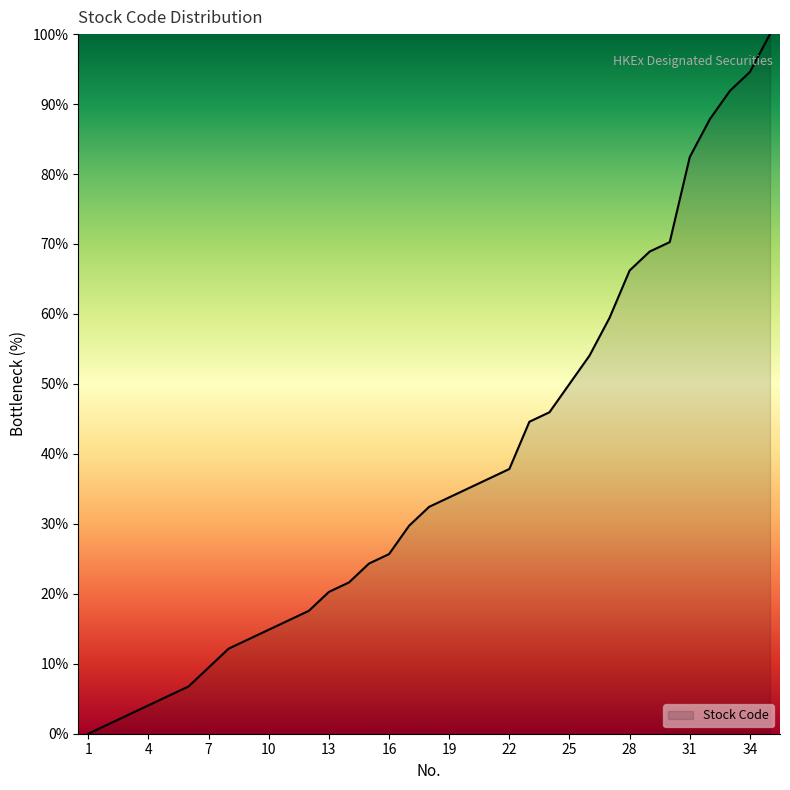

Reading left to right, extract all data points from this chart.

1=0.0	2=1.4	3=2.7	4=4.1	5=5.4	6=6.8	7=9.5	8=12.2	9=13.5	10=14.9	11=16.2	12=17.6	13=20.3	14=21.6	15=24.3	16=25.7	17=29.7	18=32.4	19=33.8	20=35.1	21=36.5	22=37.8	23=44.6	24=45.9	25=50.0	26=54.1	27=59.5	28=66.2	29=68.9	30=70.3	31=82.4	32=87.8	33=91.9	34=94.6	35=100.0